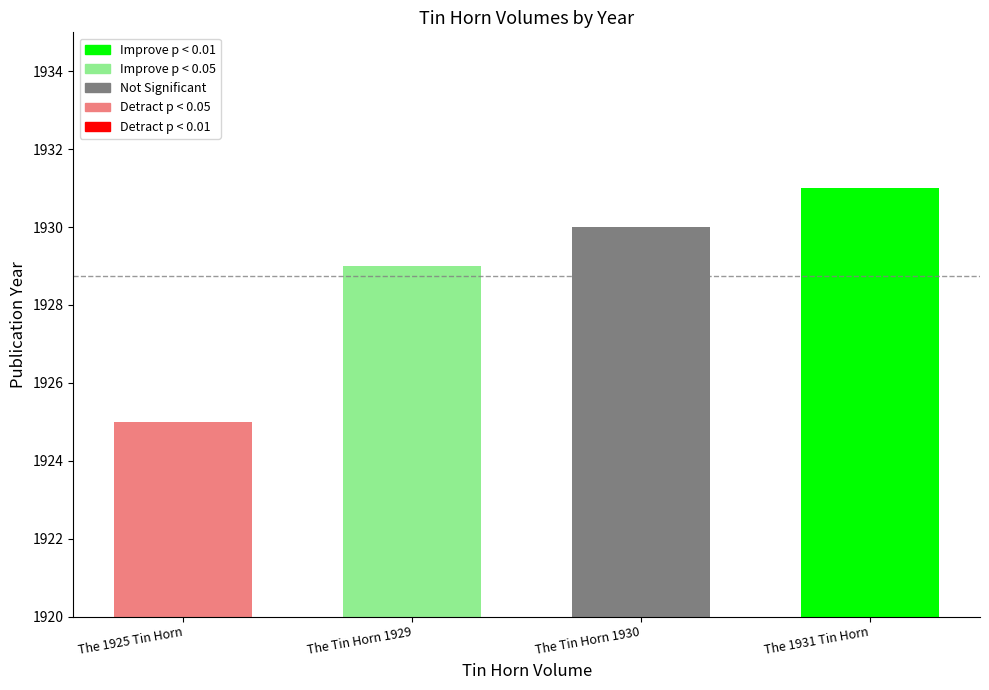

The chart shows a value of 670 at The 1925 Tin Horn. True or false?

False